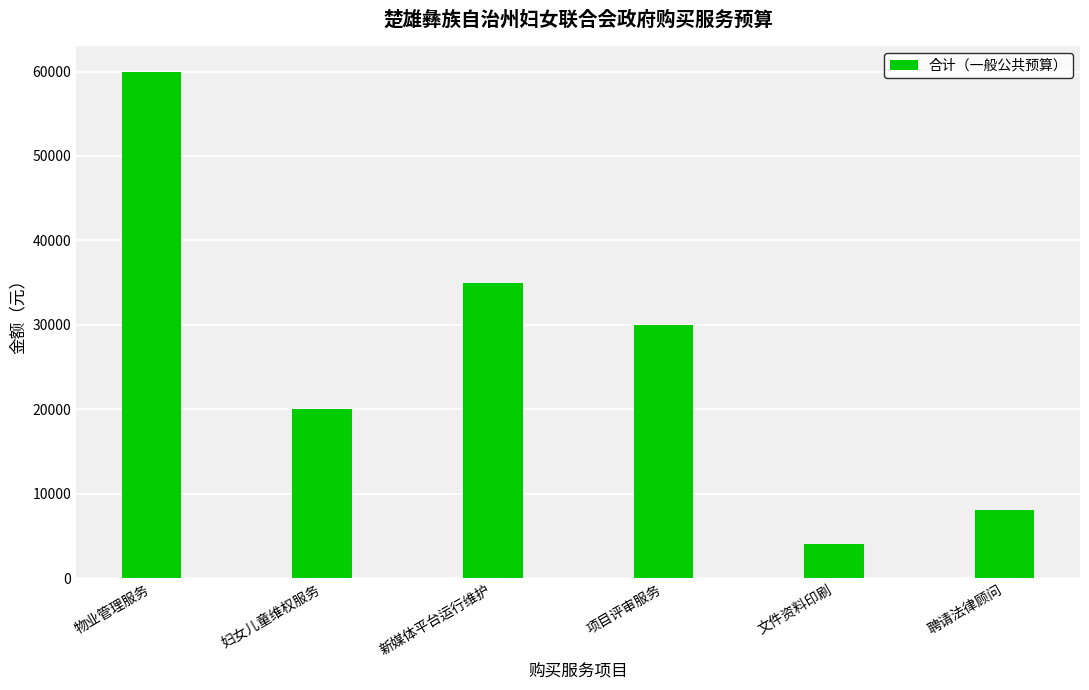

What is the difference between the maximum and minimum values?

56000